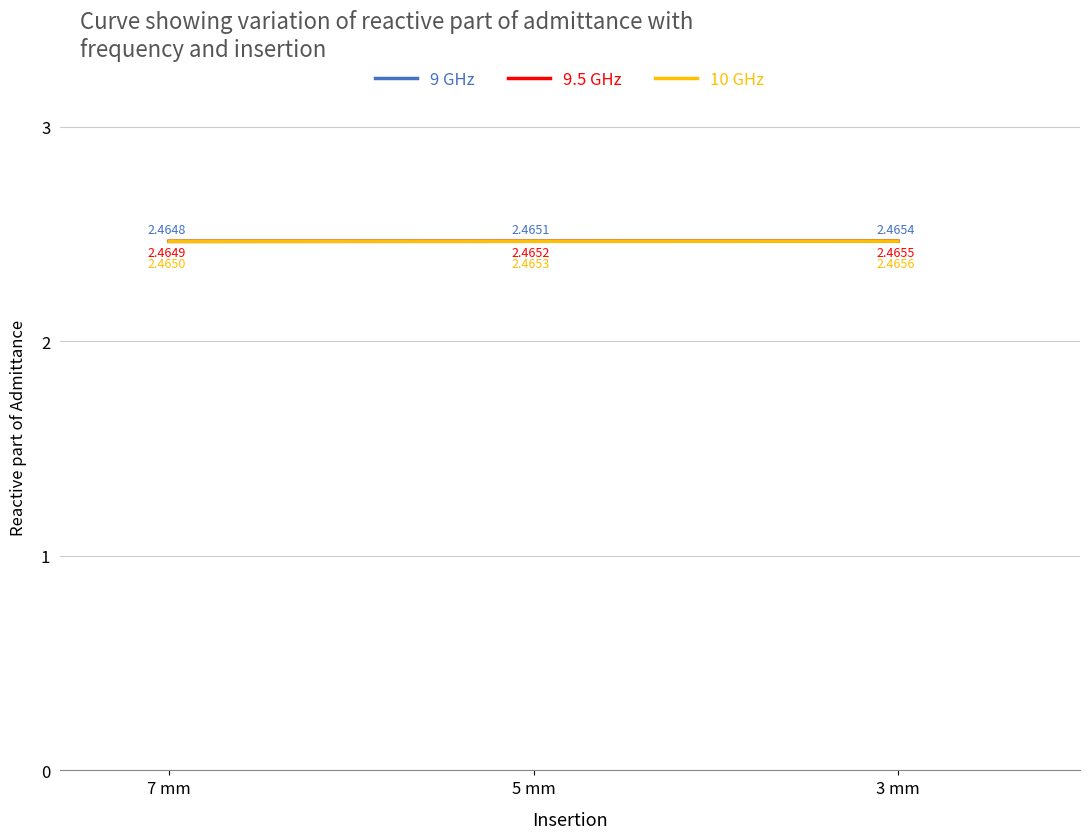

Is the value of 9 GHz at 7 mm greater than the value of 9.5 GHz at 3 mm?

No